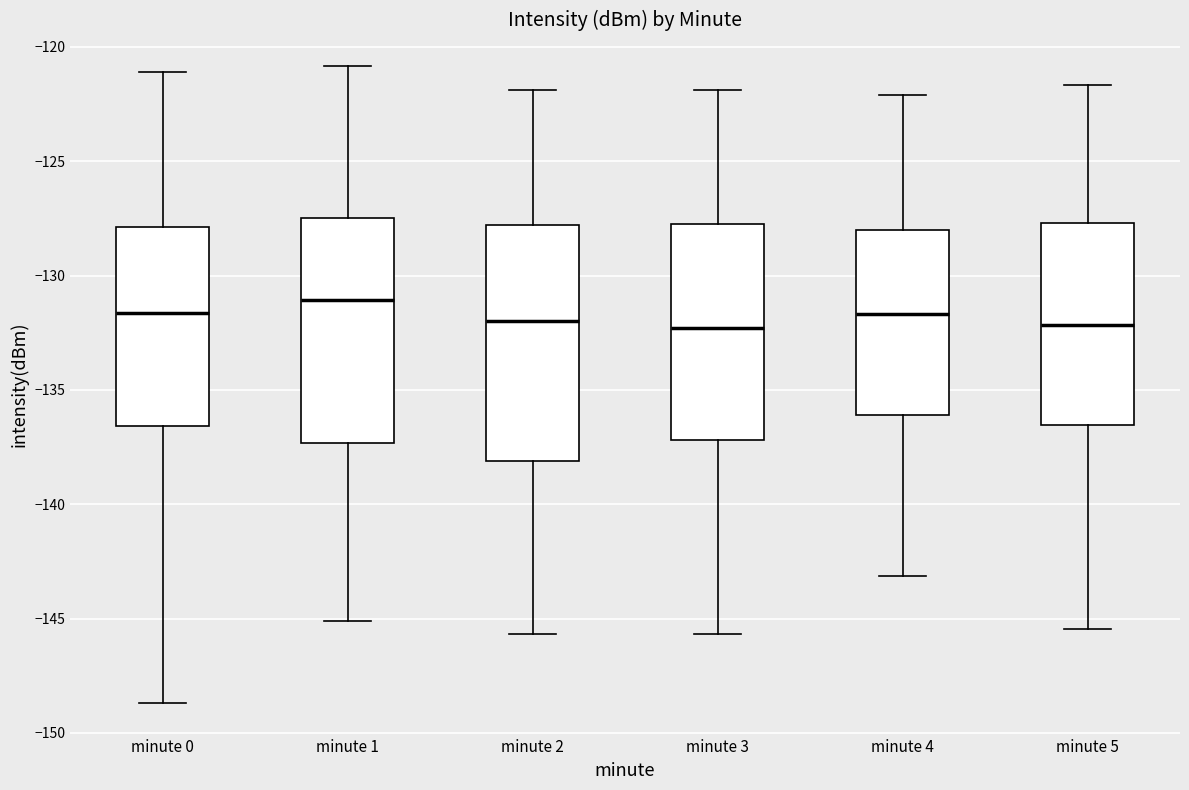

Reading left to right, read every box against the y-axis: the position of its median line, the range the box covers, and the ends of its whiskers. The values are not printed on the chart, so give them approximately, as read against the axis.

minute 0: median -131.5, box -136.5 to -128.0, whiskers -148.5 to -121.0
minute 1: median -131.0, box -137.5 to -127.5, whiskers -145.0 to -121.0
minute 2: median -132.0, box -138.0 to -128.0, whiskers -145.5 to -122.0
minute 3: median -132.5, box -137.0 to -127.5, whiskers -145.5 to -122.0
minute 4: median -131.5, box -136.0 to -128.0, whiskers -143.0 to -122.0
minute 5: median -132.0, box -136.5 to -127.5, whiskers -145.5 to -121.5